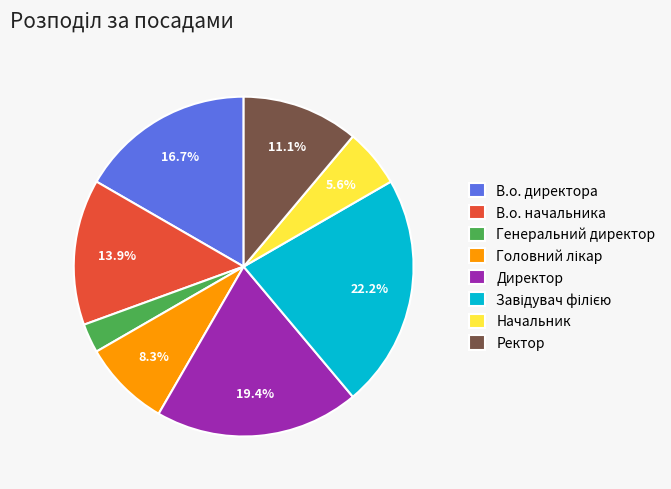

Does Ректор account for over 50% of the chart?

No